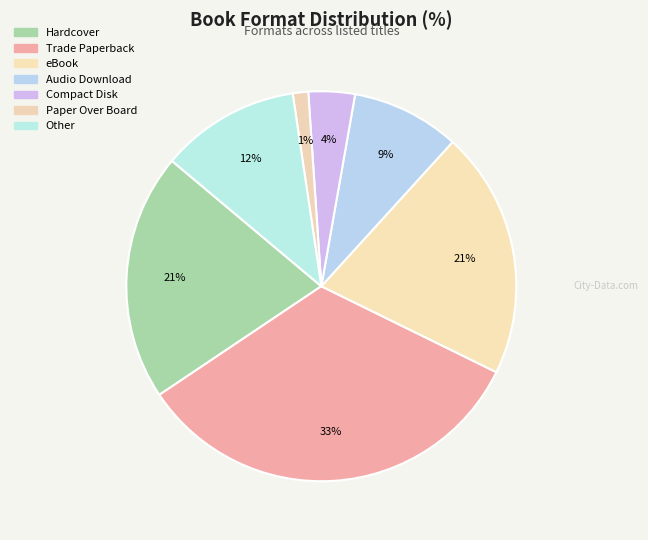

To the nearest percent, what percentage of the pie is Other?

12%